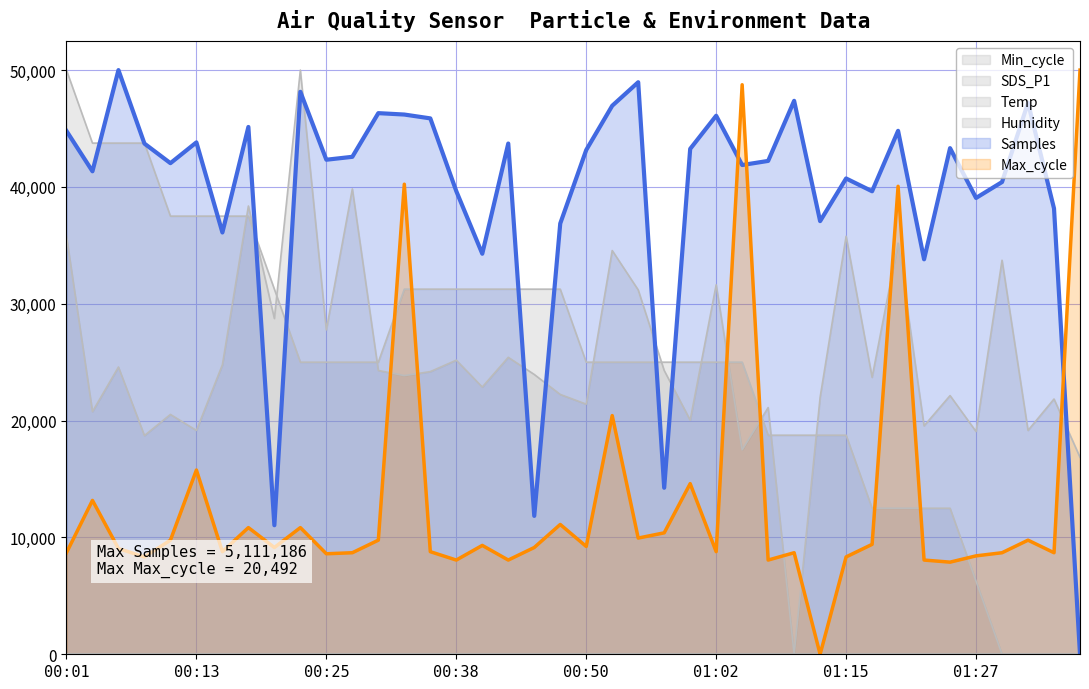

True or false: Samples and SDS_P1 intersect in this chart.

True